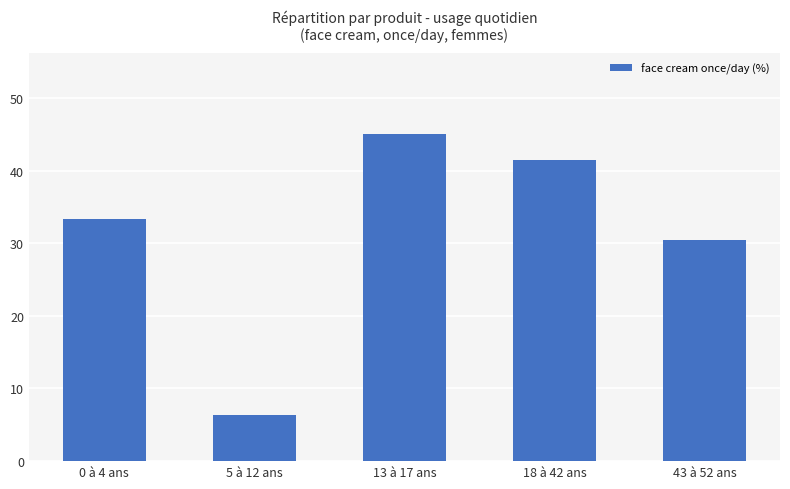

Rank the categories by value from lowest to highest.

5 à 12 ans, 43 à 52 ans, 0 à 4 ans, 18 à 42 ans, 13 à 17 ans